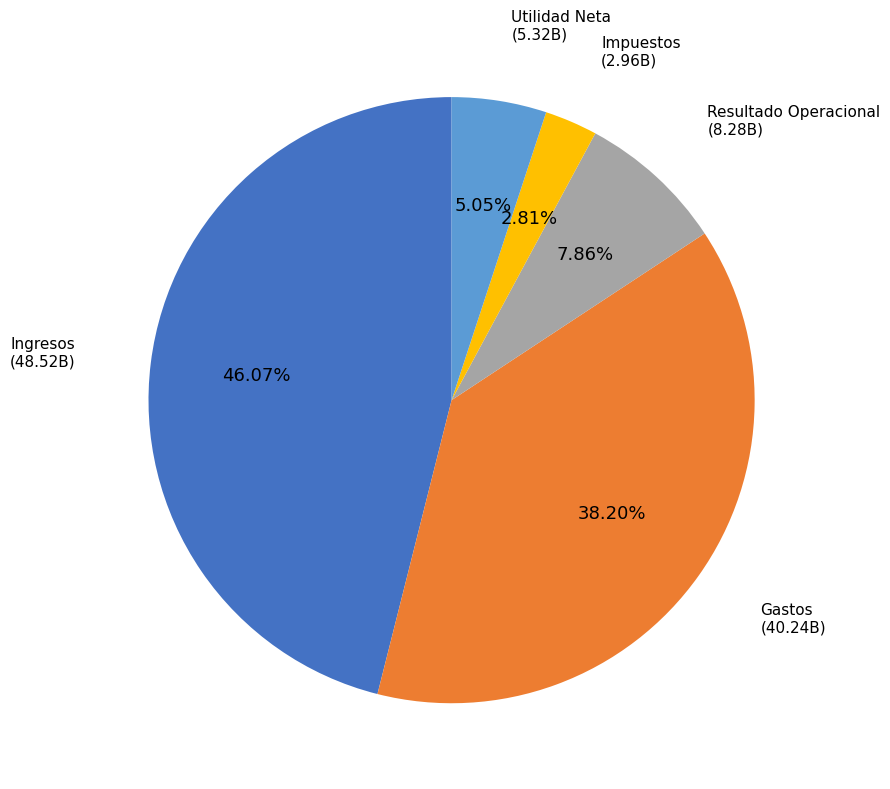

How many segments does this pie chart have?

5